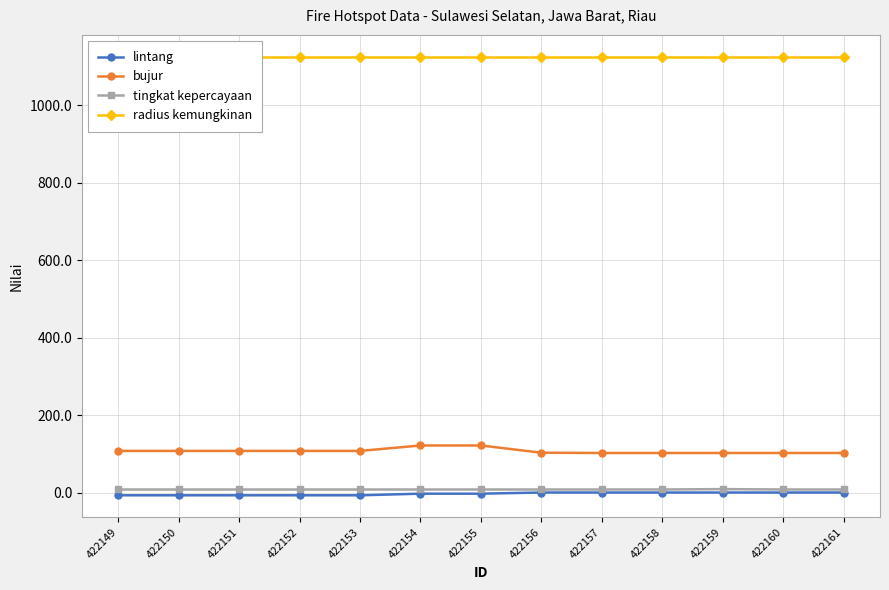

True or false: bujur and lintang intersect in this chart.

False